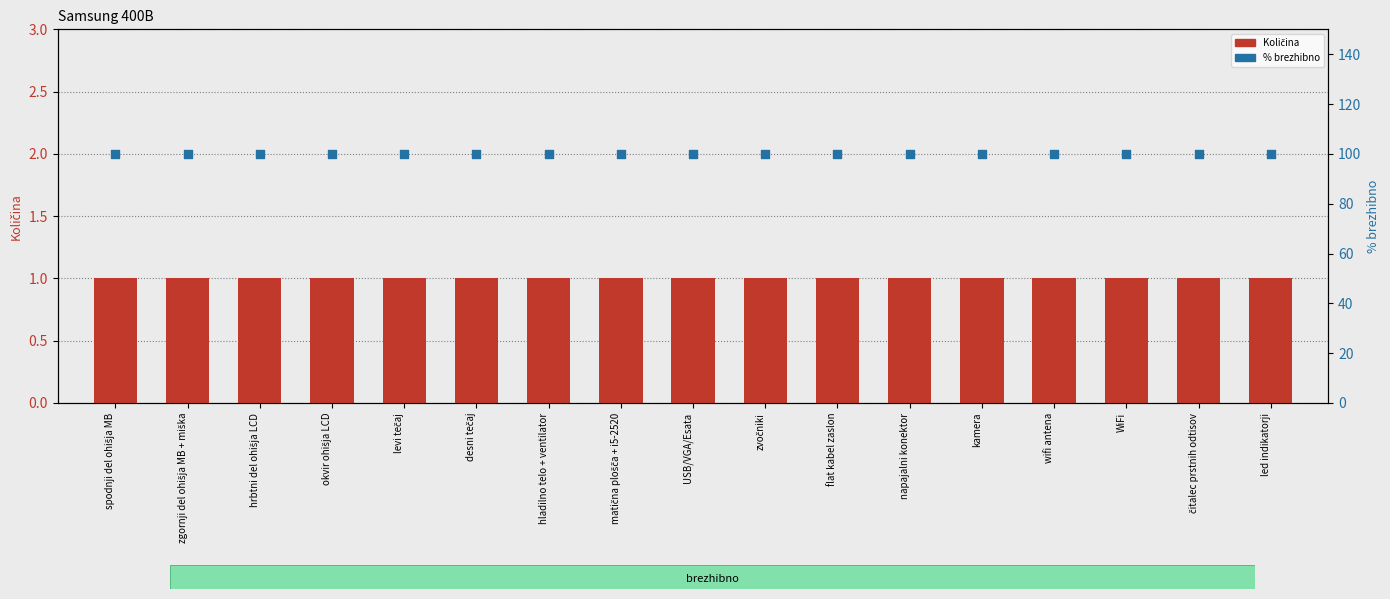

What are all the series names shown in the legend?

Količina, % brezhibno